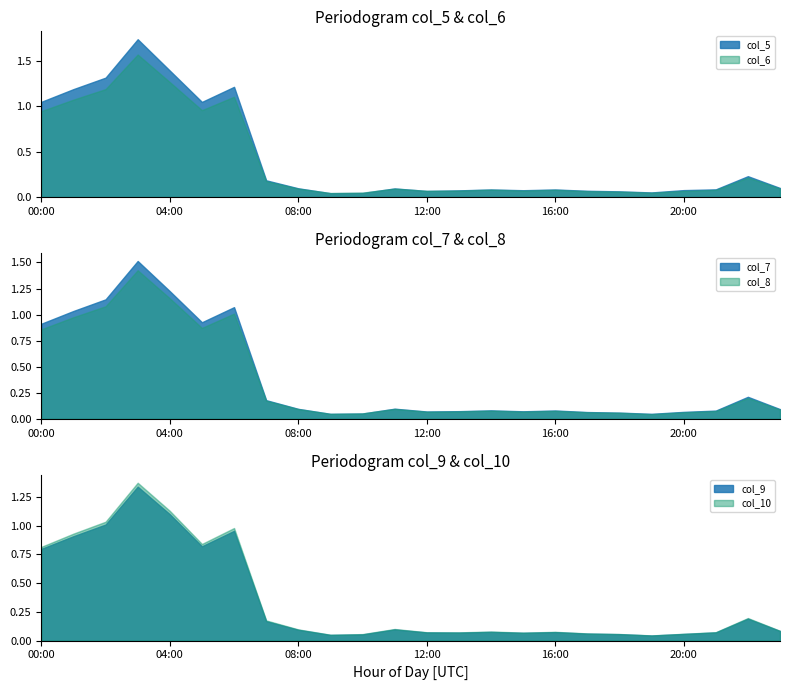

At 07:00, list the series in order from smallest to largest.

col_9, col_8, col_10, col_6, col_7, col_5